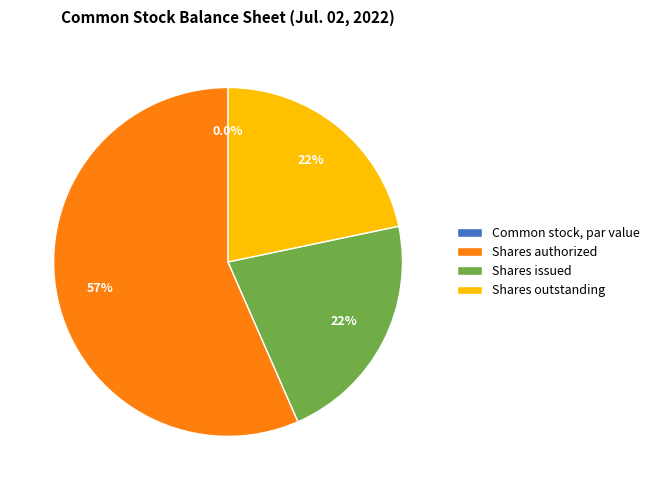

How many segments does this pie chart have?

4